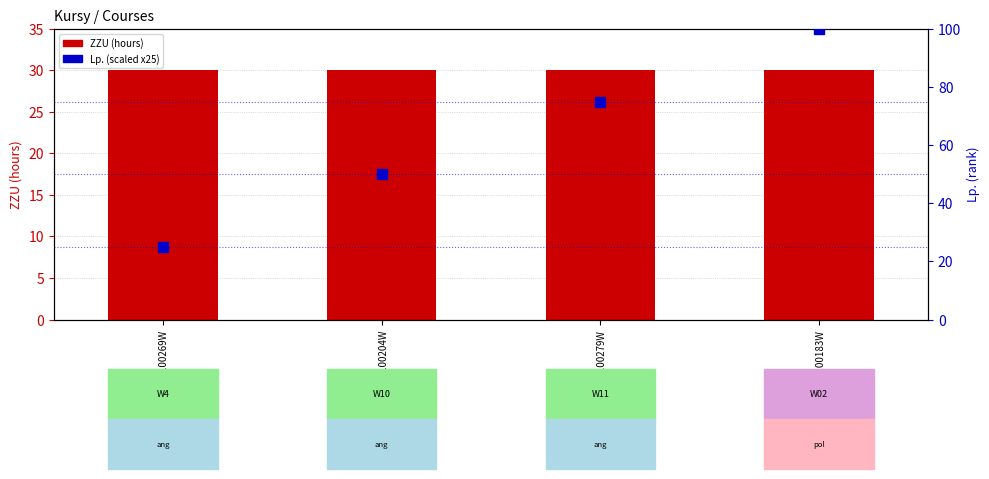

Which series has the widest spread of Y values?

Lp. (scaled)